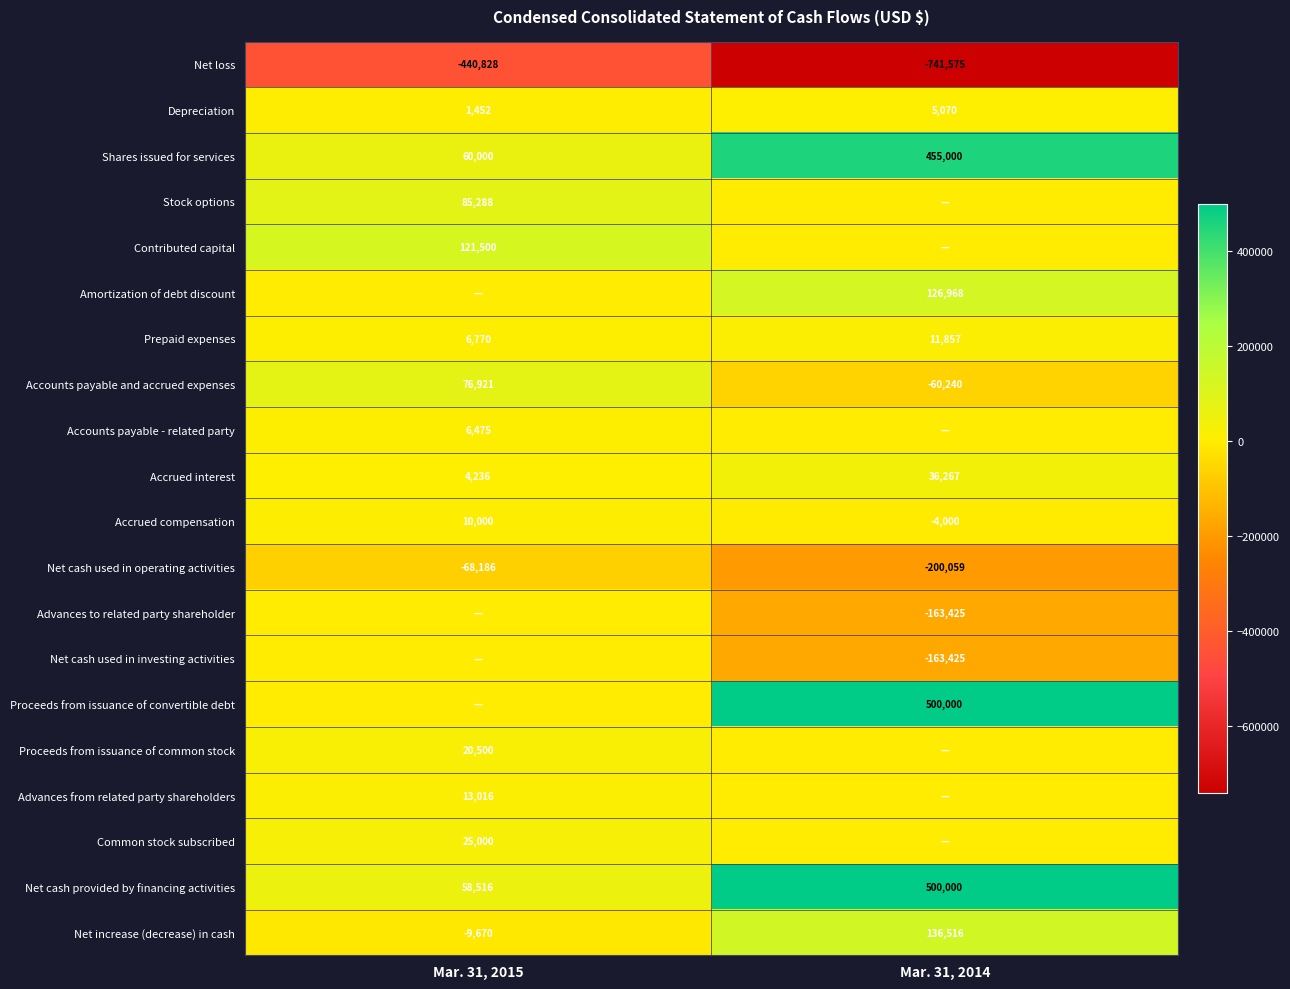

Is the value of Net loss at Mar. 31, 2015 greater than the value of Amortization of debt discount at Mar. 31, 2014?

No